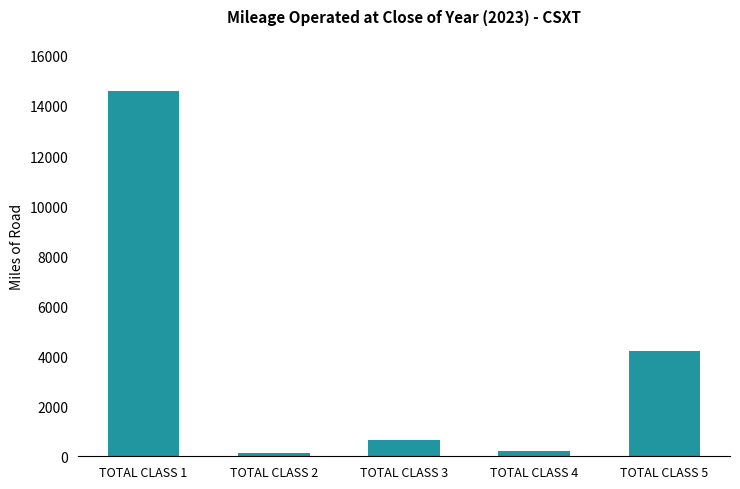

Is it true that the value at TOTAL CLASS 1 is 7918?

False